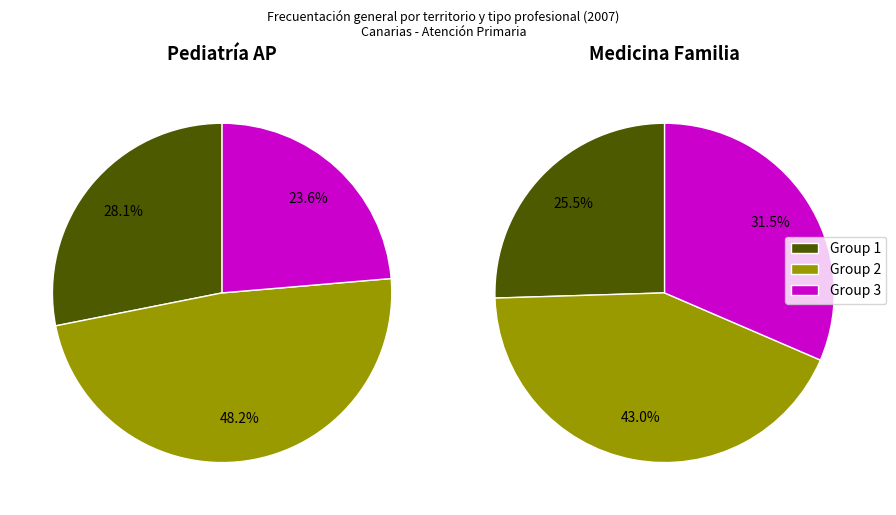

Which series has the widest spread of values?

Pediatría AP